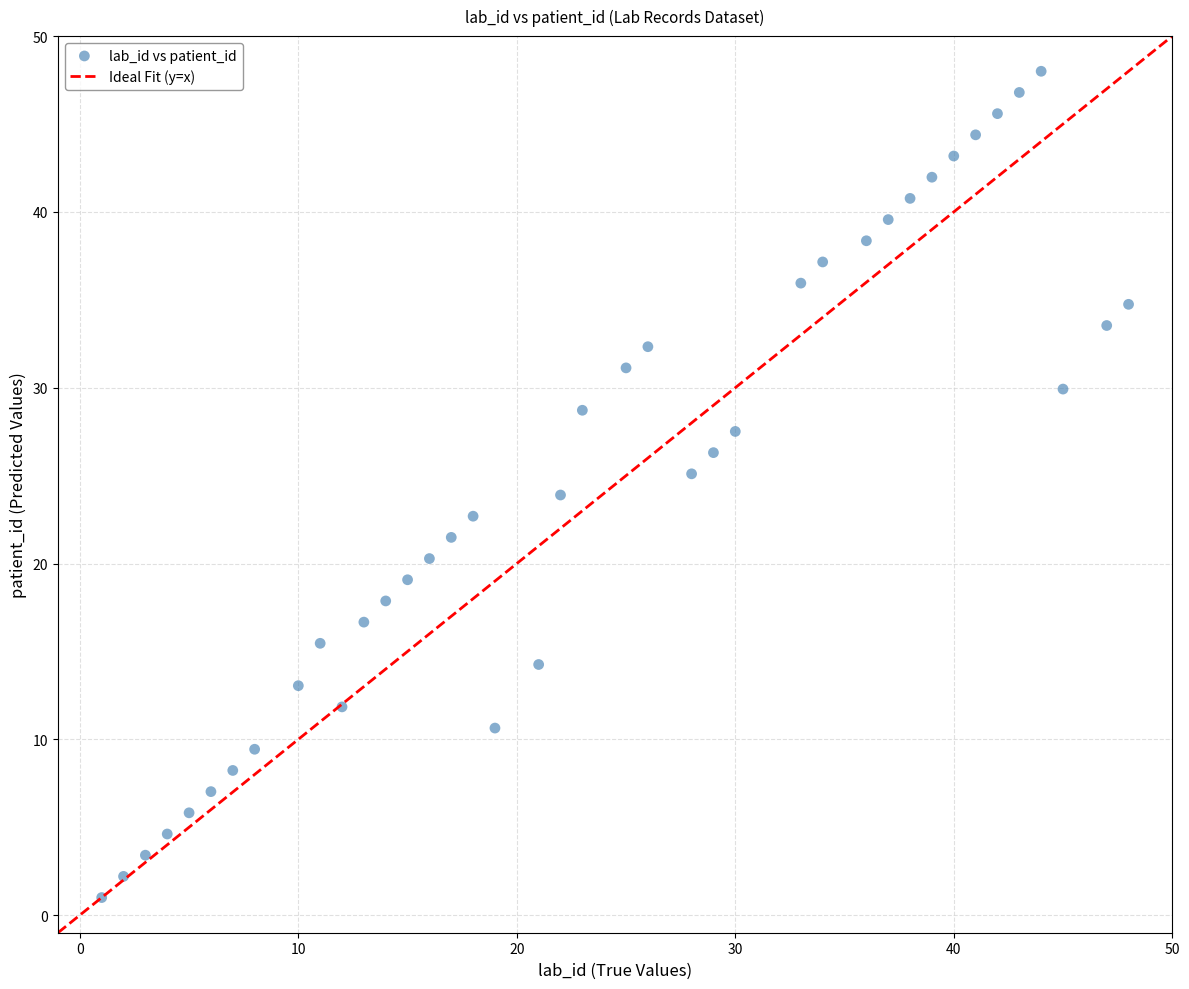

What is the range of X values (max minus min)?

47.0